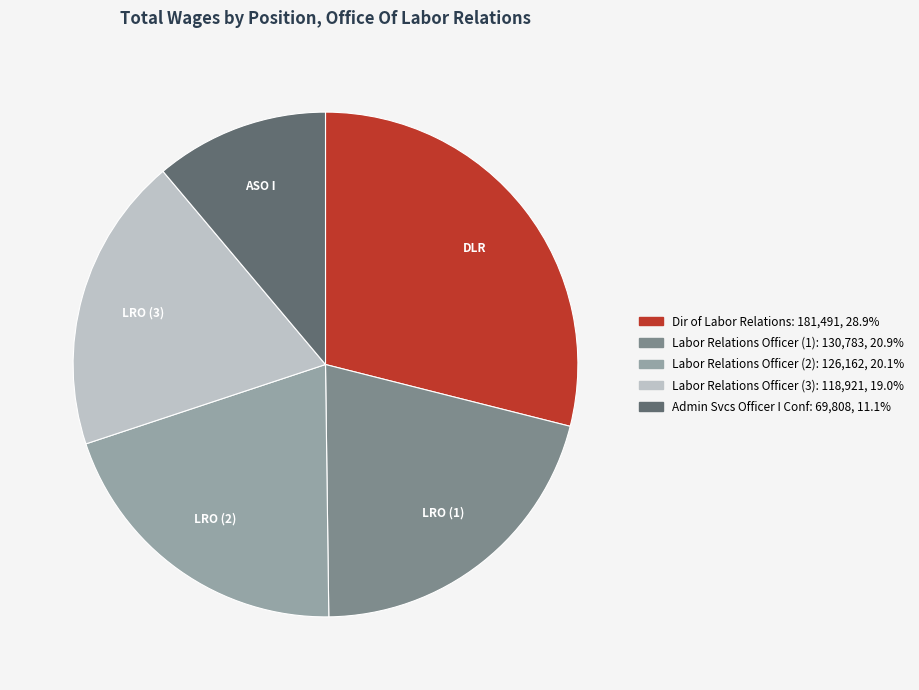

Is there any slice that represents more than half of the pie?

No